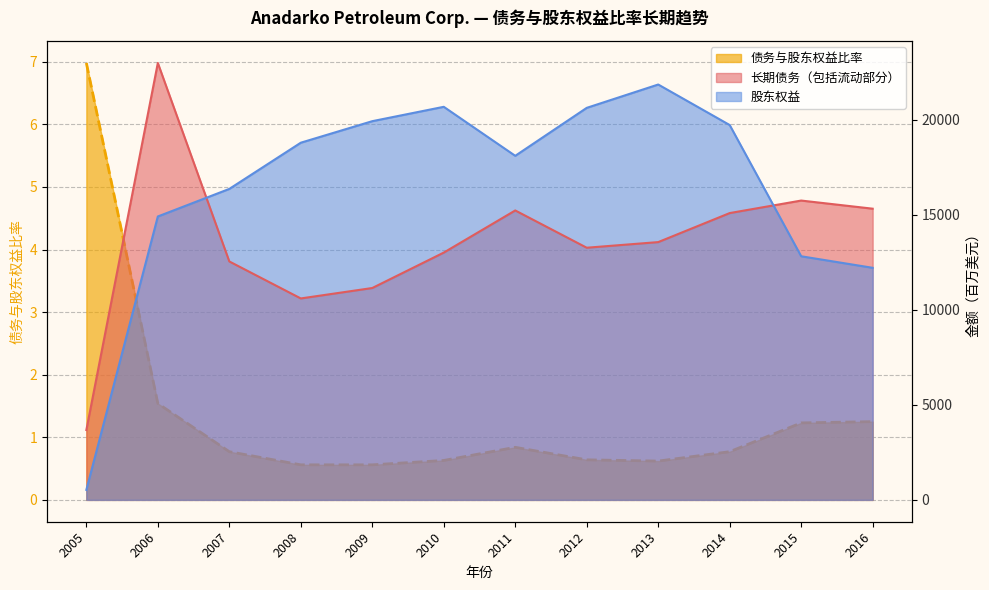

At which category does 股东权益 reach its first local peak?

2010